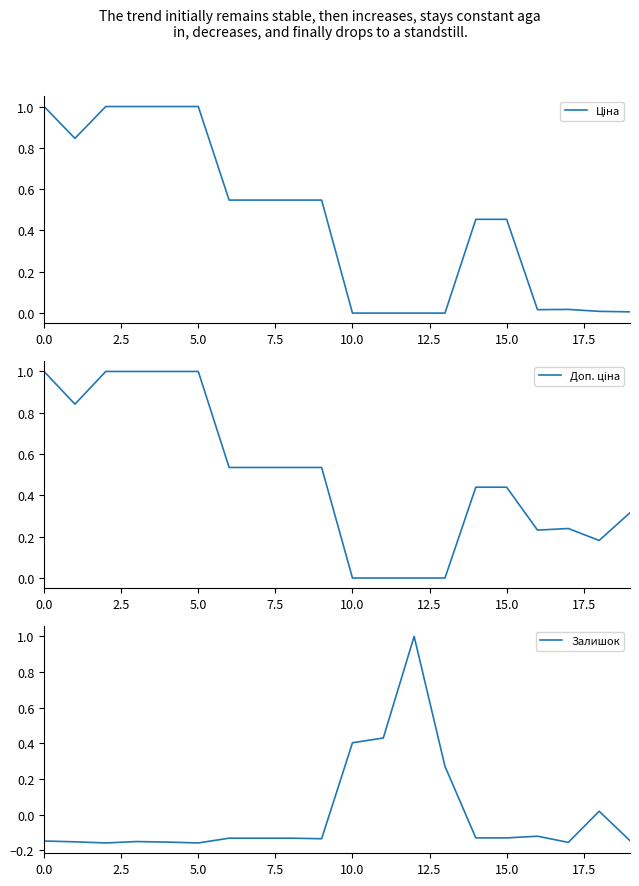

How many values in Залишок are below zero?

15